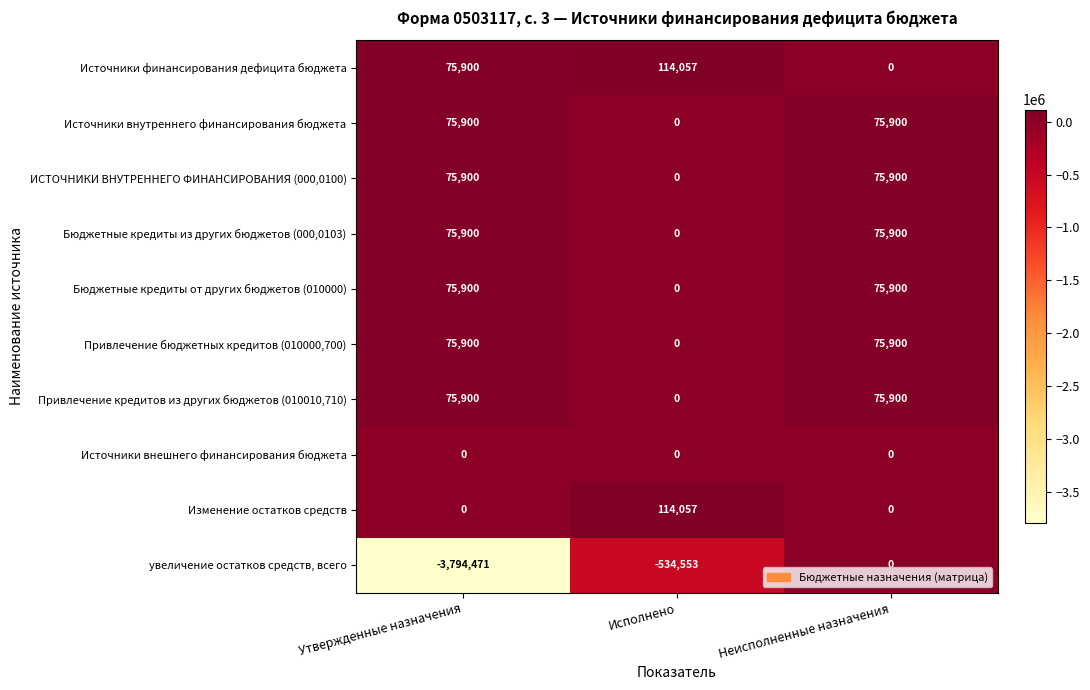

Reading right to left, transcribe all the data shown in this chart.

Источники финансирования дефицита бюджета: Неисполненные назначения=0	Исполнено=114057	Утвержденные назначения=75900
Источники внутреннего финансирования бюджета: Неисполненные назначения=75900	Исполнено=0	Утвержденные назначения=75900
ИСТОЧНИКИ ВНУТРЕННЕГО ФИНАНСИРОВАНИЯ (000,0100): Неисполненные назначения=75900	Исполнено=0	Утвержденные назначения=75900
Бюджетные кредиты из других бюджетов (000,0103): Неисполненные назначения=75900	Исполнено=0	Утвержденные назначения=75900
Бюджетные кредиты от других бюджетов (010000): Неисполненные назначения=75900	Исполнено=0	Утвержденные назначения=75900
Привлечение бюджетных кредитов (010000,700): Неисполненные назначения=75900	Исполнено=0	Утвержденные назначения=75900
Привлечение кредитов из других бюджетов (010010,710): Неисполненные назначения=75900	Исполнено=0	Утвержденные назначения=75900
Источники внешнего финансирования бюджета: Неисполненные назначения=0	Исполнено=0	Утвержденные назначения=0
Изменение остатков средств: Неисполненные назначения=0	Исполнено=114057	Утвержденные назначения=0
увеличение остатков средств, всего: Неисполненные назначения=0	Исполнено=-534553	Утвержденные назначения=-3794471